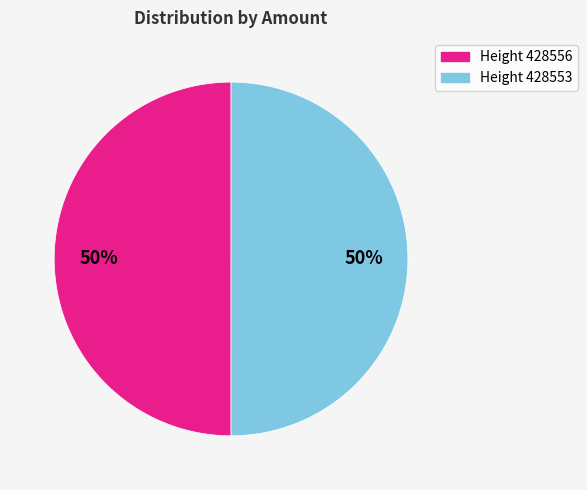

True or false: Height 428556 accounts for 50% of the total.

True